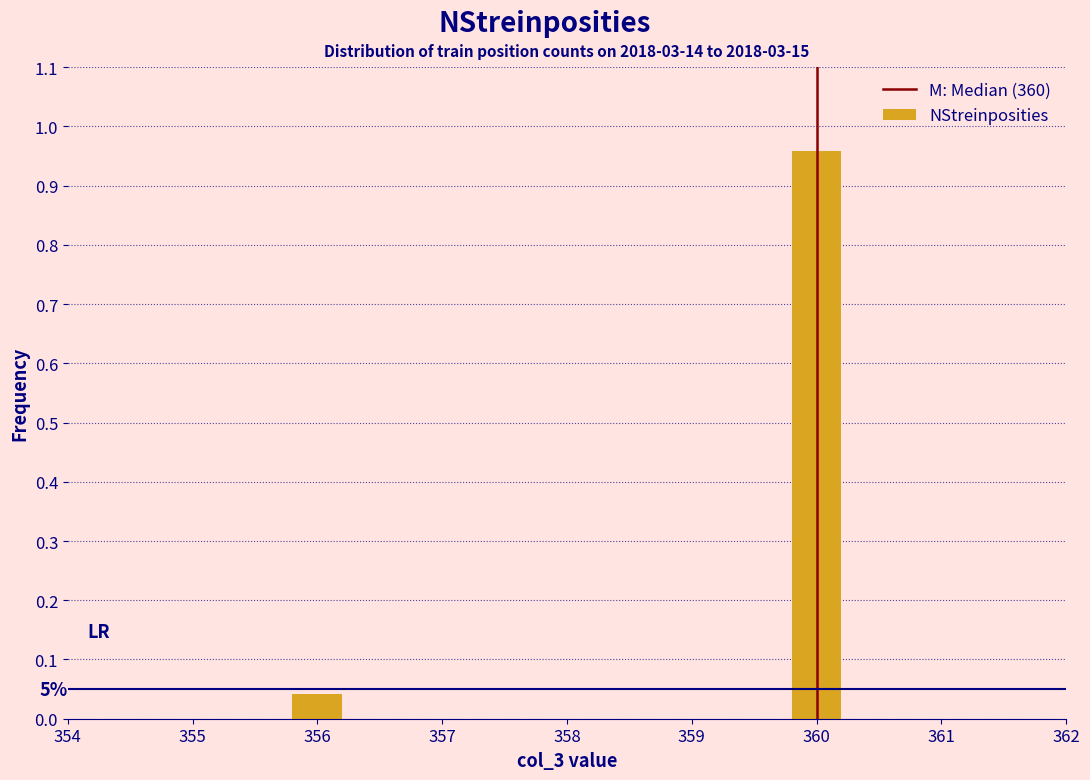

How many bars are there in total?

2